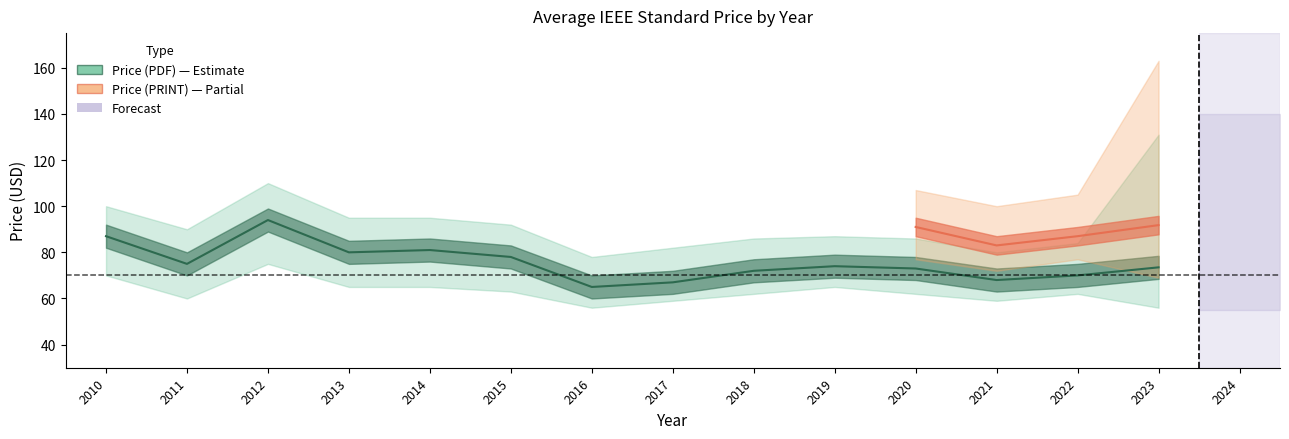

Is the value of pdf_lower at 2012 greater than the value of avg_print at 2018?

No